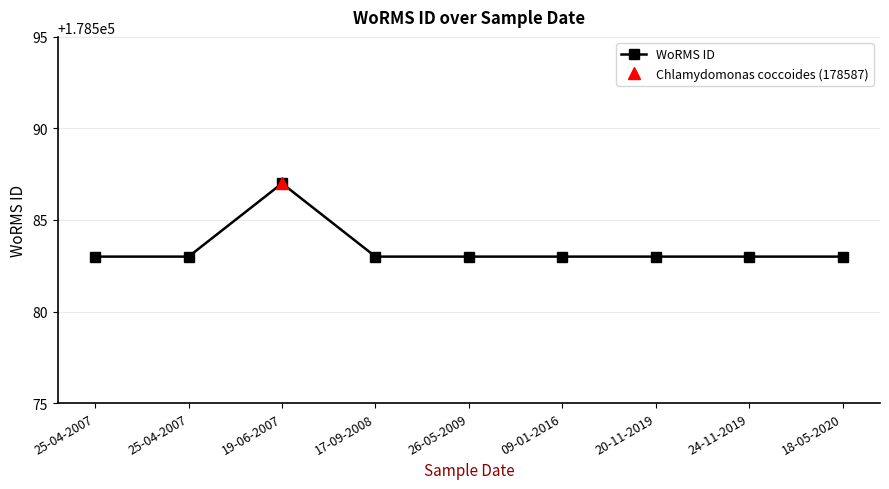

What is the label of the 8th point from the left?

24-11-2019